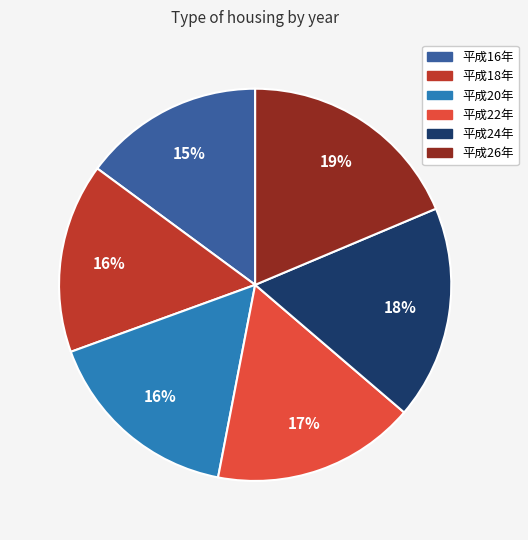

Which slice is the largest?

平成26年